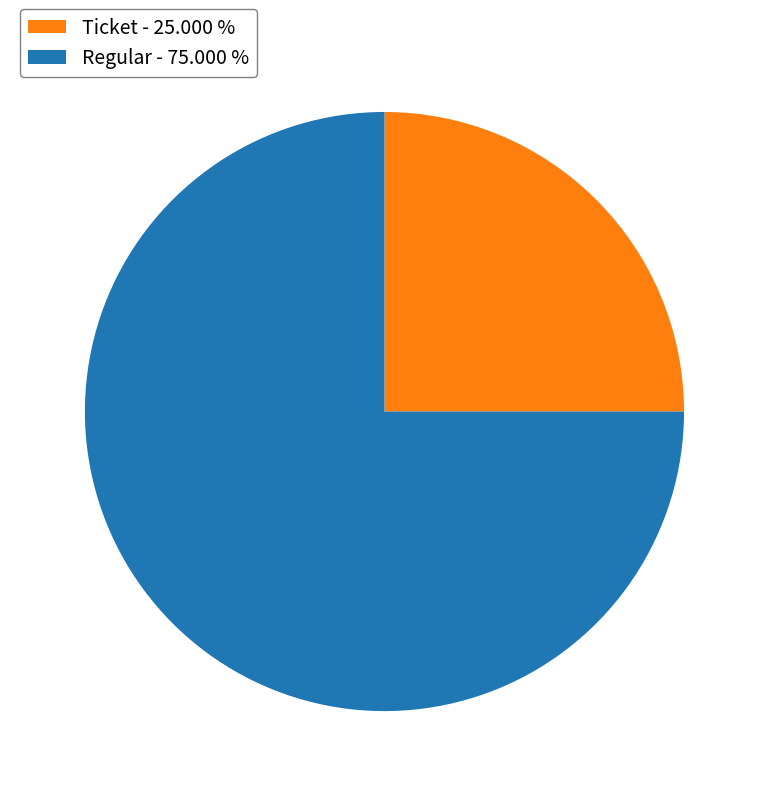

Approximately how many times larger is the value at Regular - 75.000 % compared to Ticket - 25.000 %?

3.0